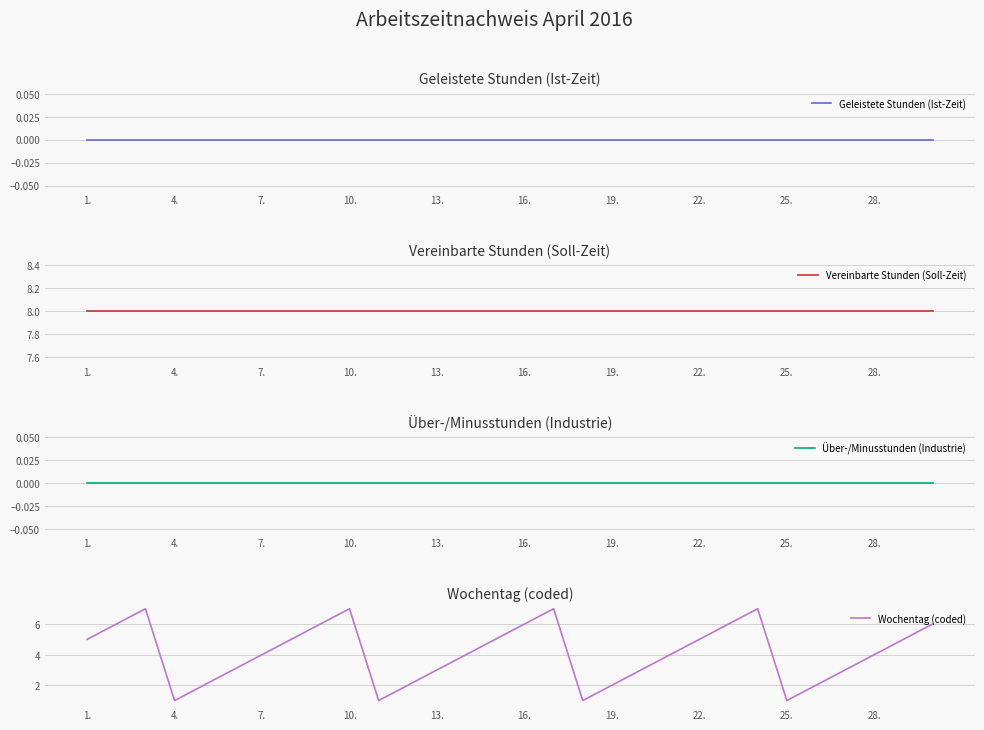

True or false: Geleistete Stunden (Ist-Zeit) and Wochentag (coded) cross at least once.

False